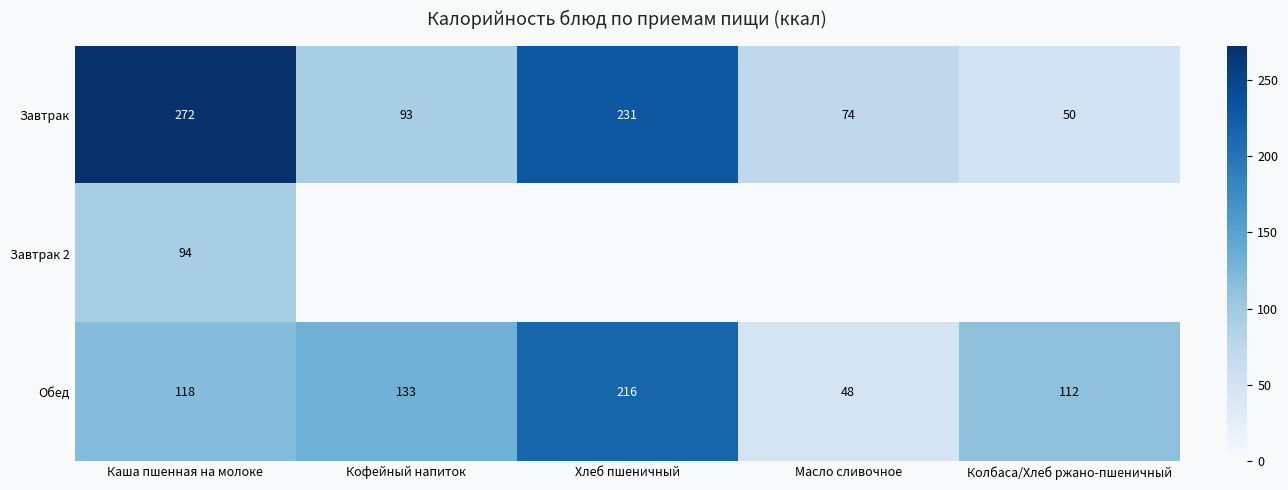

Rank the categories by Обед value from lowest to highest.

Масло сливочное, Колбаса/Хлеб ржано-пшеничный, Каша пшенная на молоке, Кофейный напиток, Хлеб пшеничный